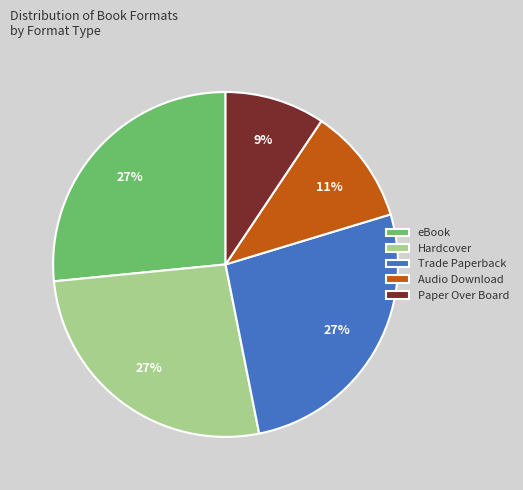

Which slice is the smallest?

Paper Over Board